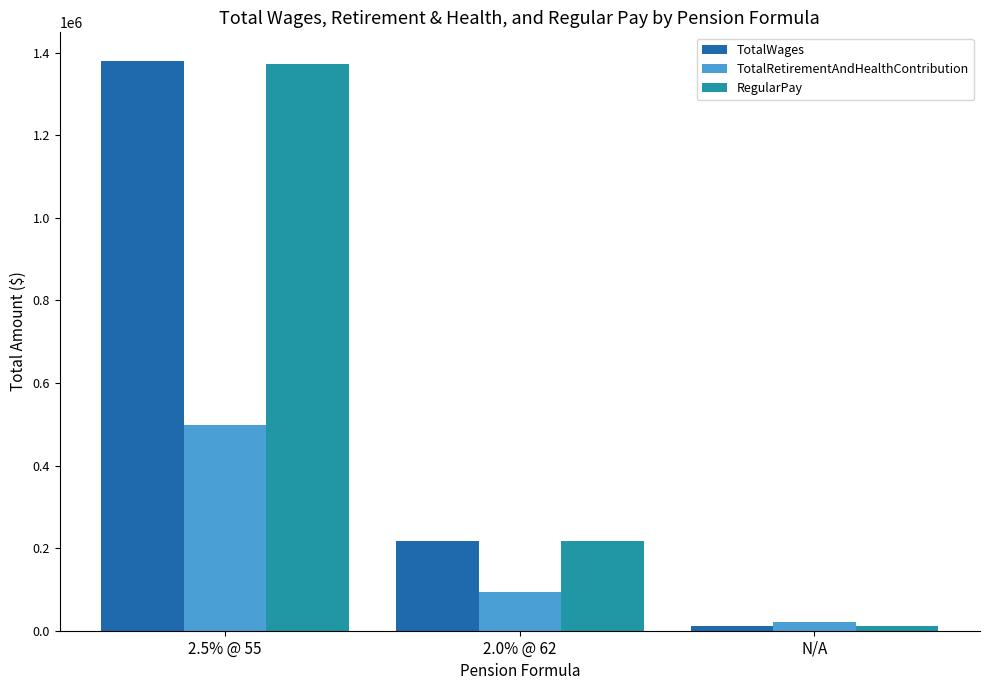

Count the RegularPay values in the range 11450 to 1371439.

3